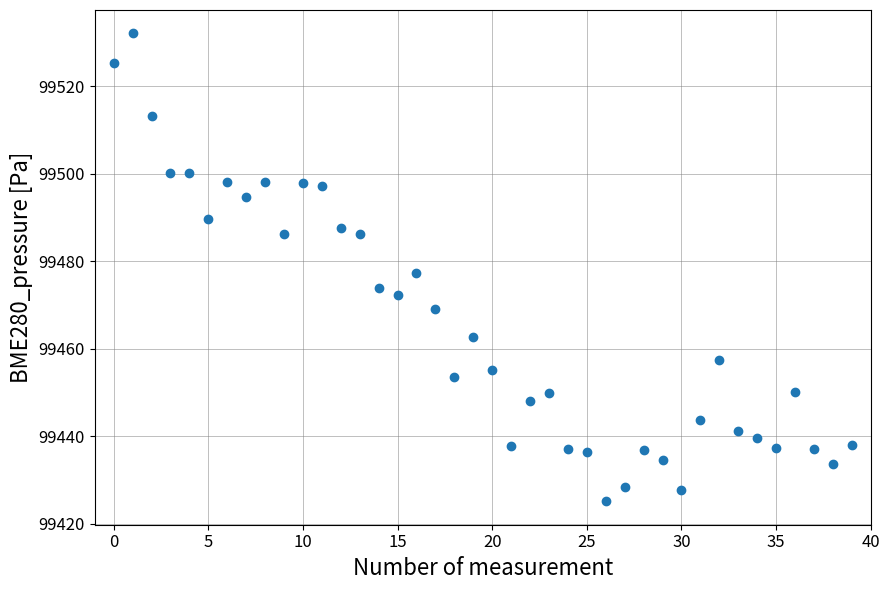

How many data points are displayed?

40